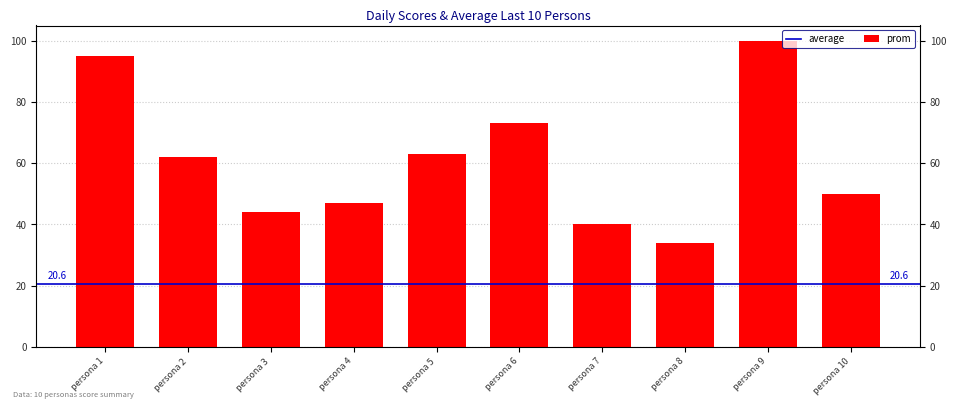

True or false: the data shows 38 at persona 5.

False